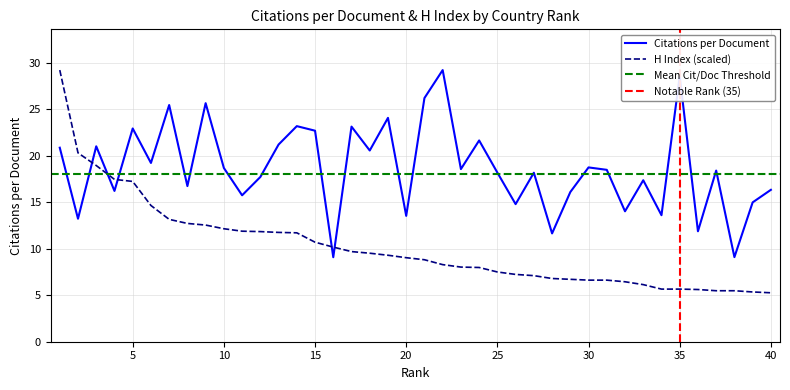

How many data points in H index are above 9?

20